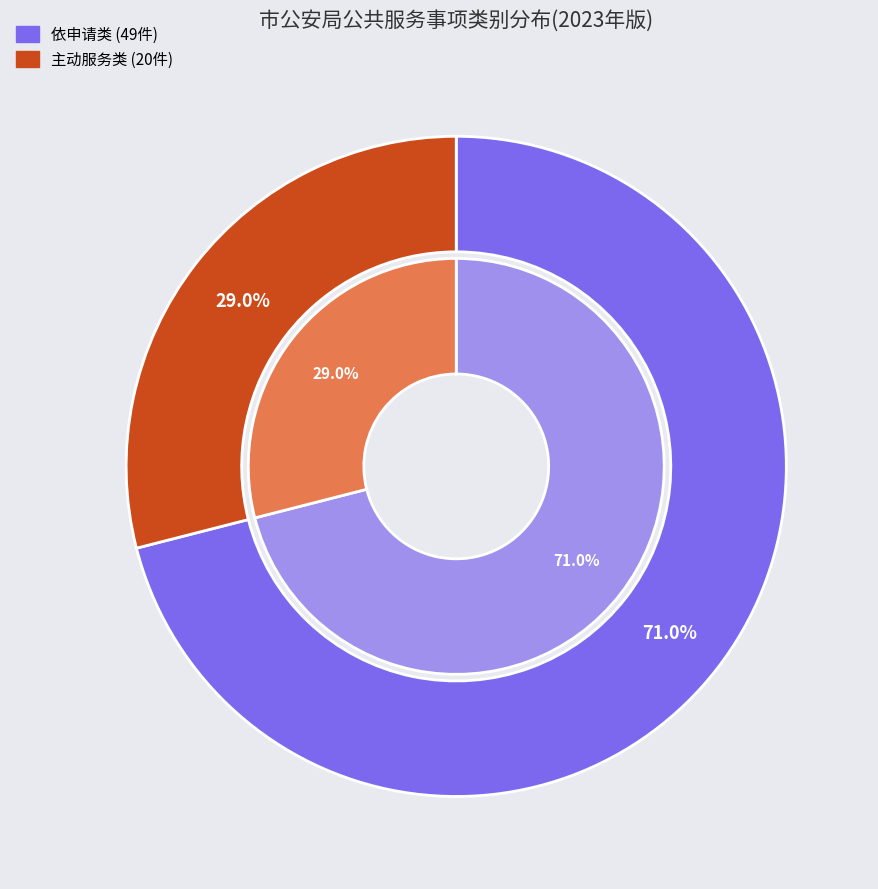

What is the total percentage of 主动服务类 and 依申请类?

100.0%